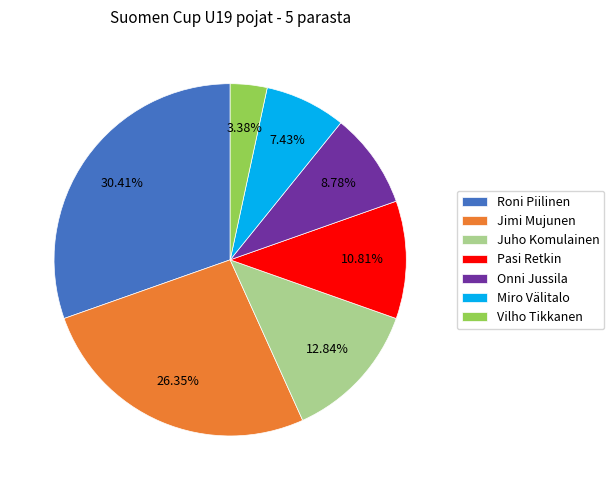

What percentage is the Roni Piilinen slice, to the nearest percent?

30%